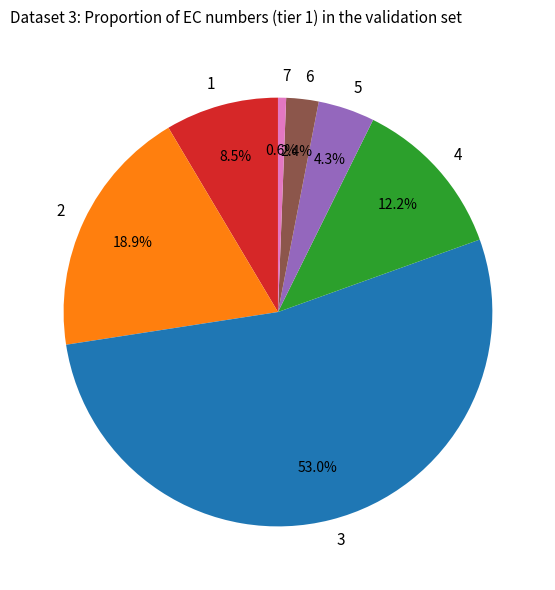

Which slice is the largest?

3